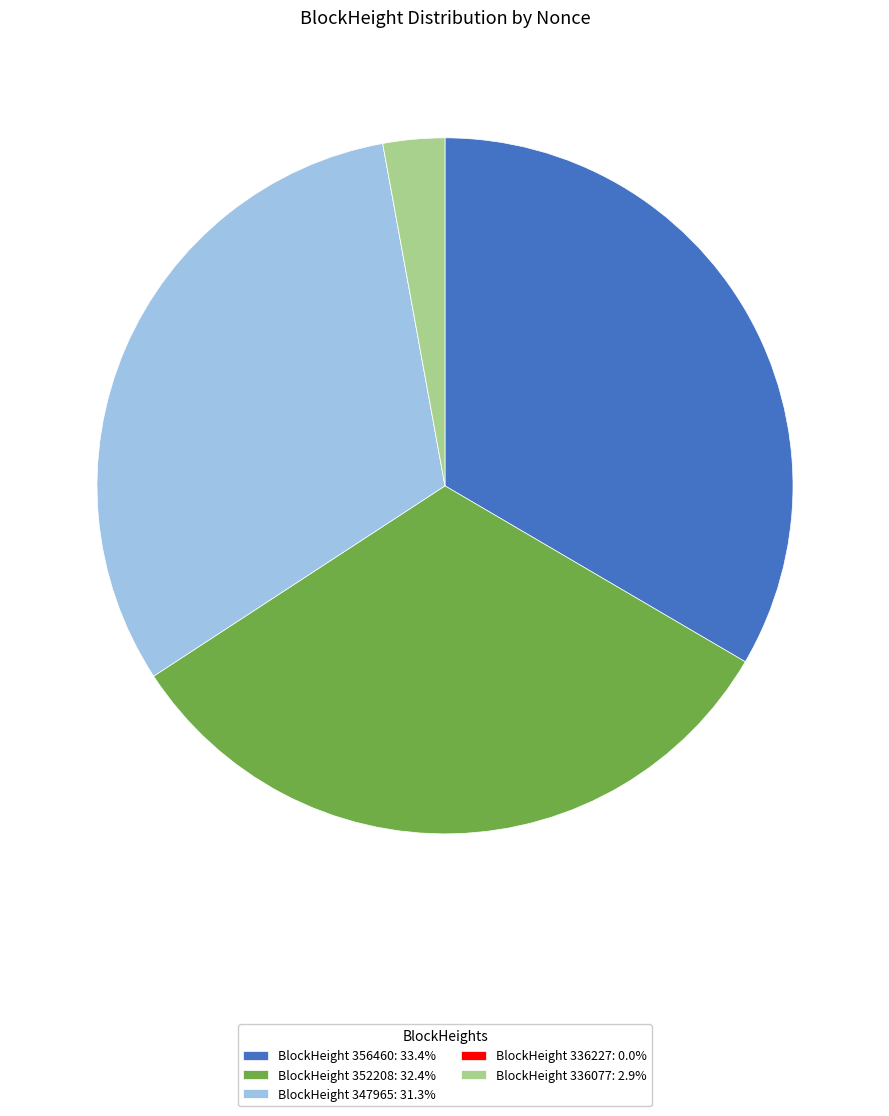

Approximately how many times larger is the value at BlockHeight 356460: 33.4% compared to BlockHeight 352208: 32.4%?

1.0